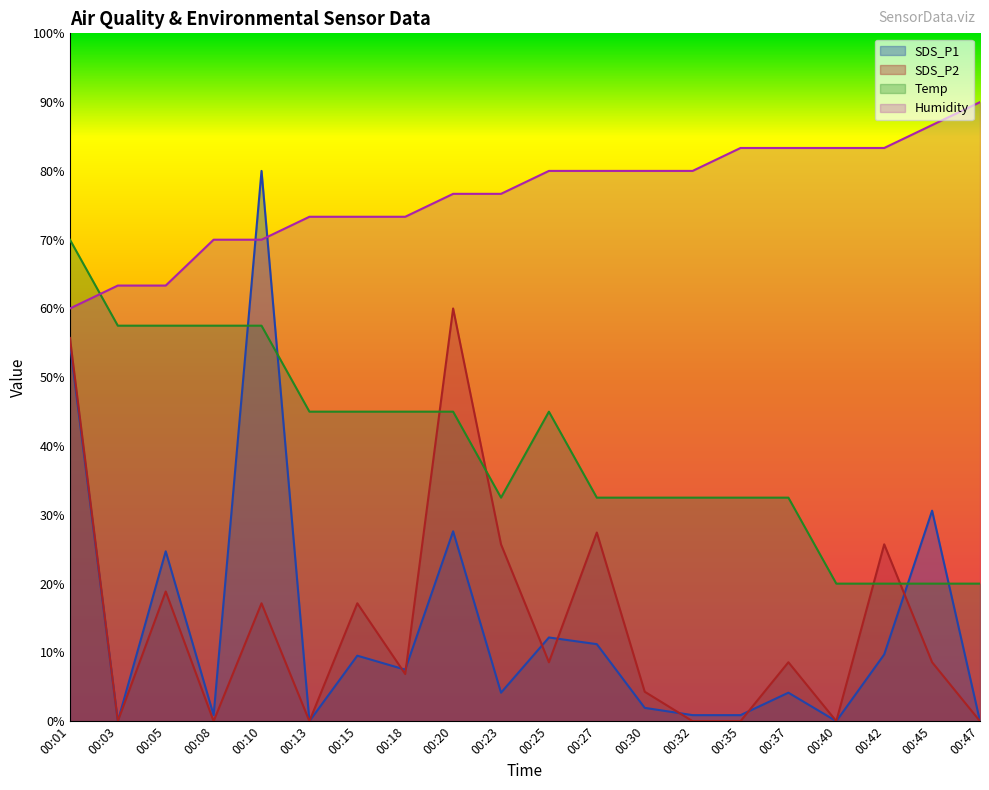

What are all the series names shown in the legend?

SDS_P1, SDS_P2, Temp, Humidity